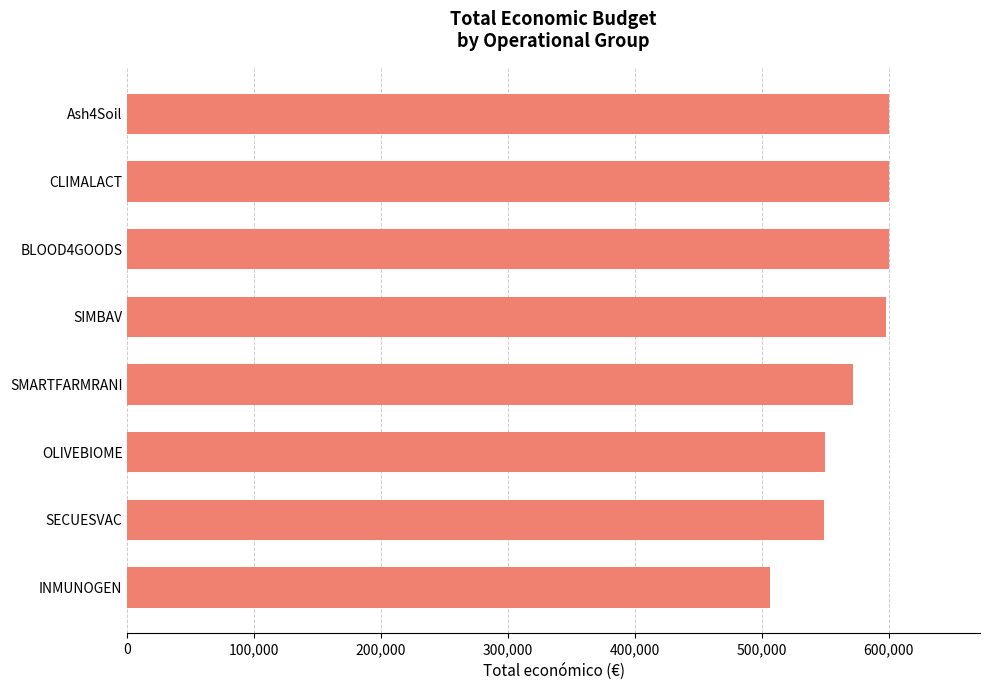

How many data points does each series have?

8